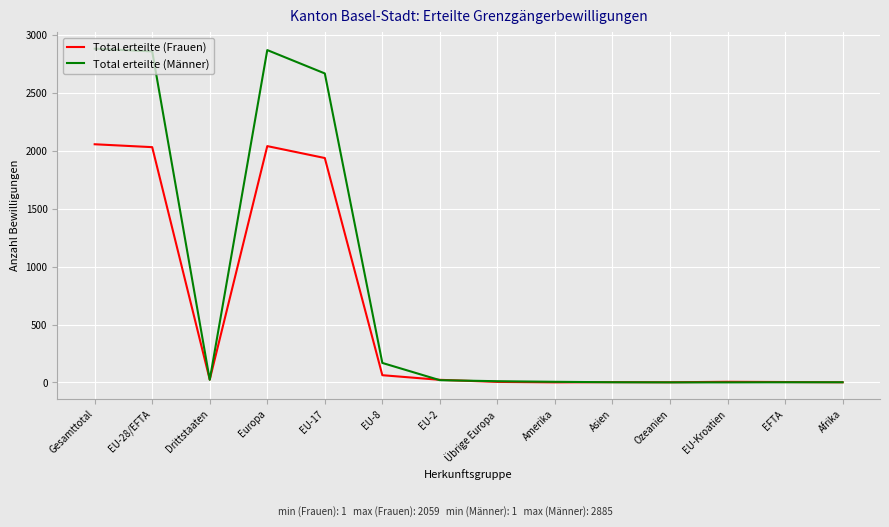

The value of Total erteilte (Männer) at EU-8 is 169. True or false?

True